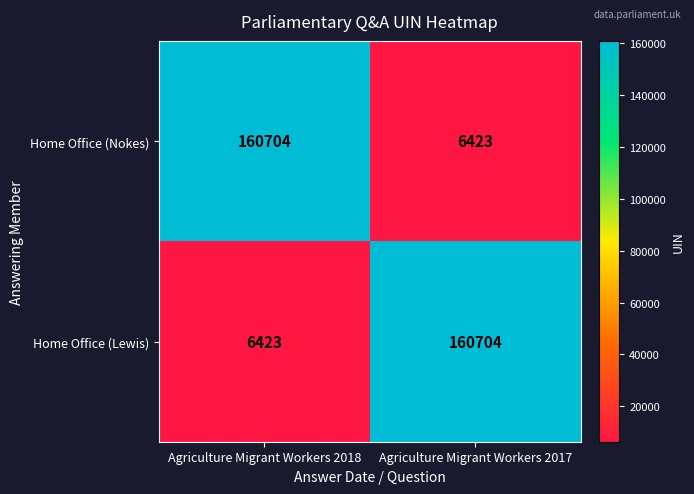

How many categories are shown in the chart?

2